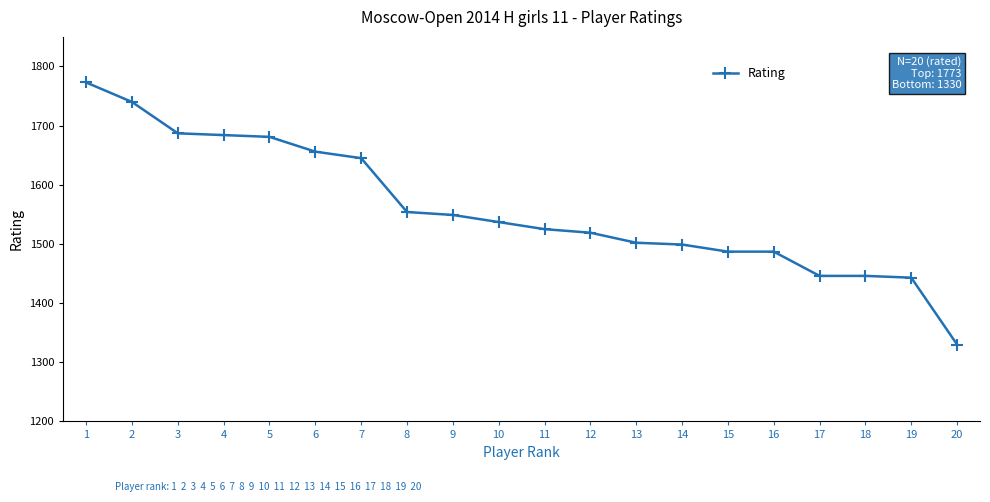

How many categories are shown in the chart?

20